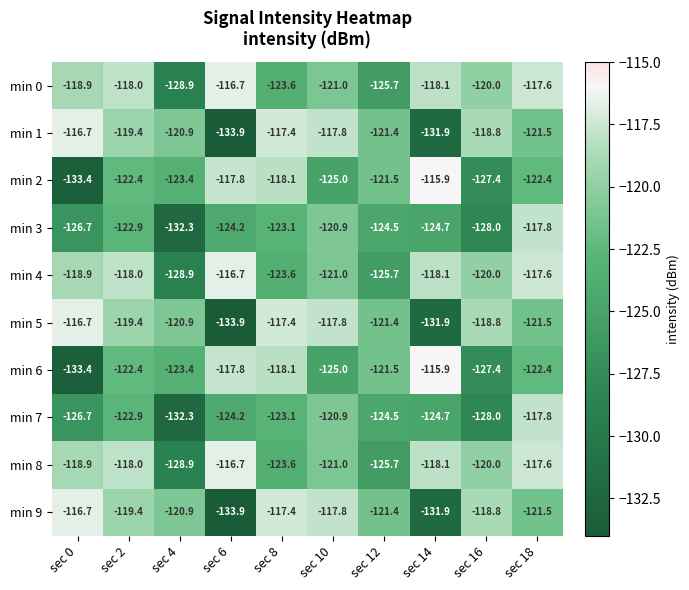

Which category has the highest value in the min 0 series?

sec 6